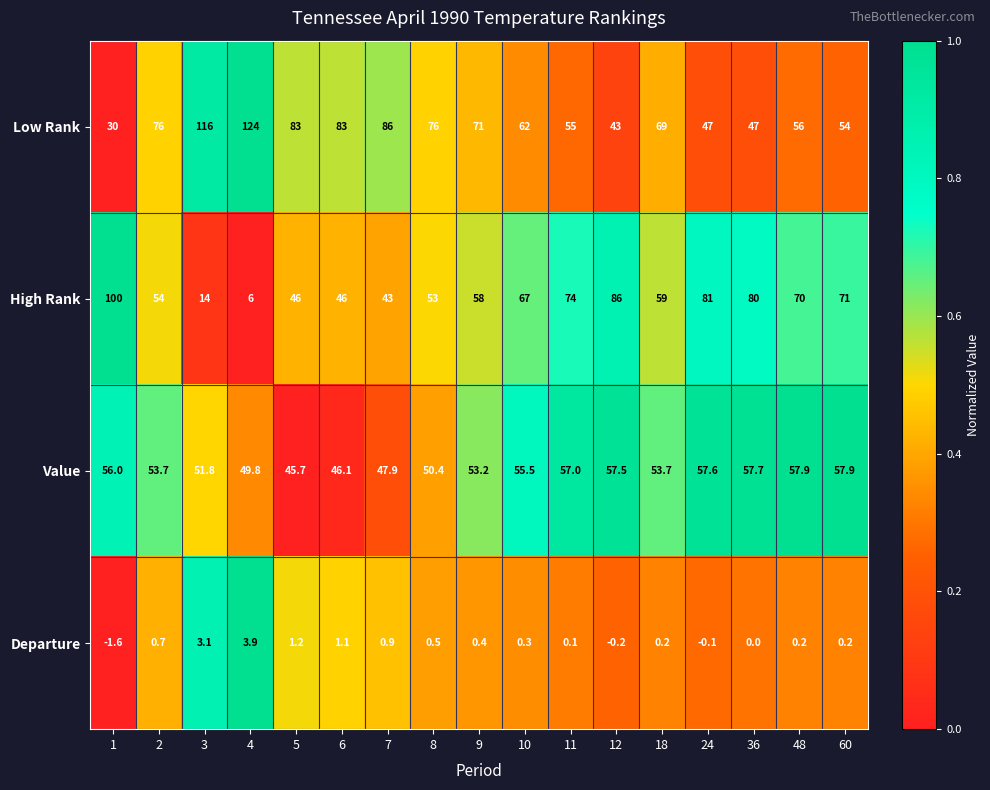

What is the minimum value for Value?

45.7